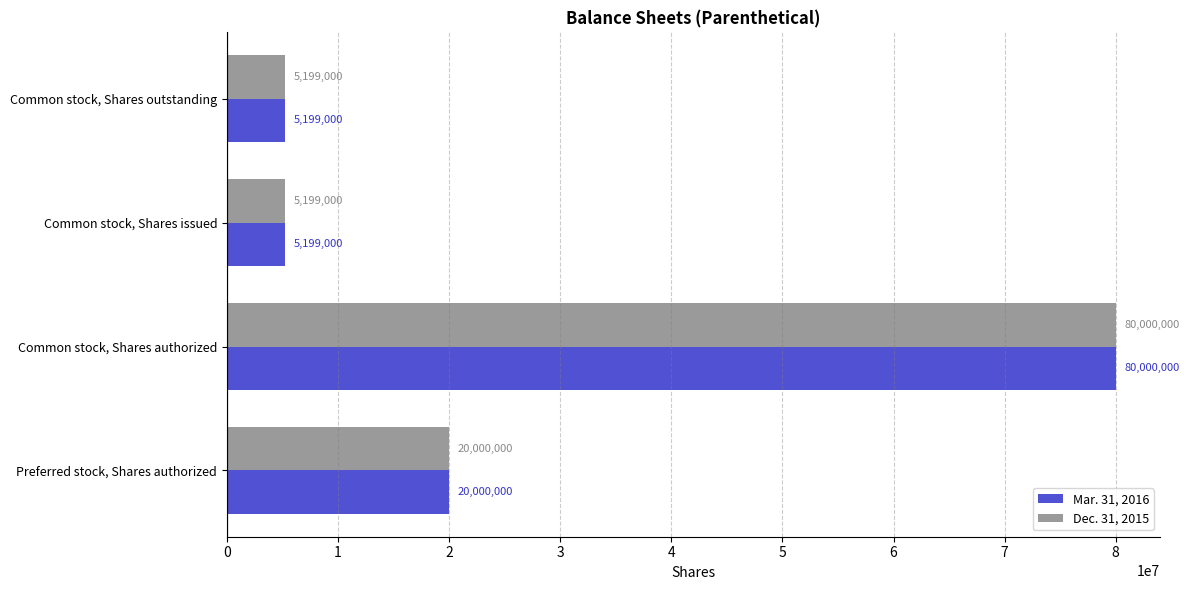

What is the difference between the maximum and minimum values in the Mar. 31, 2016 series?

74801000